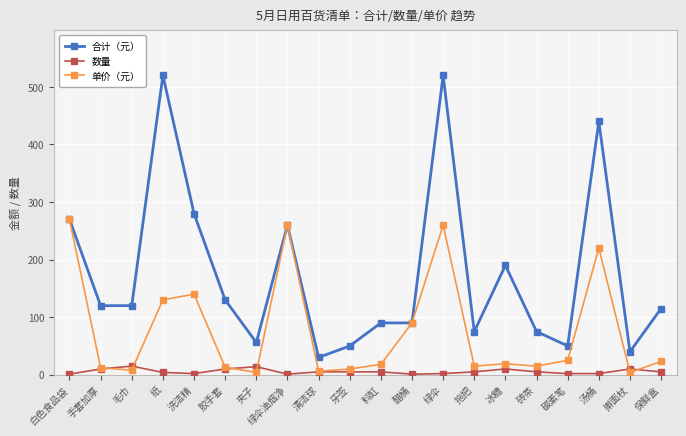

True or false: 合计（元） has more than 2 interior local peaks.

True